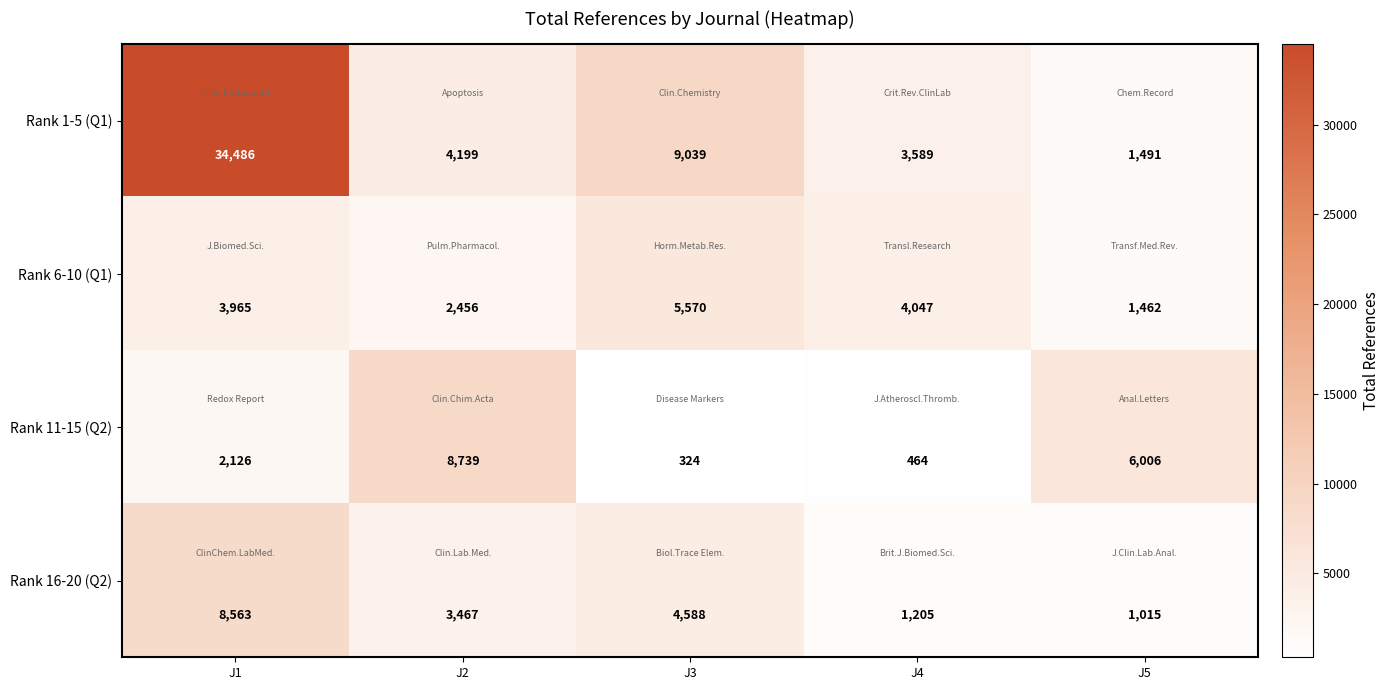

Count the number of categories in the chart.

5